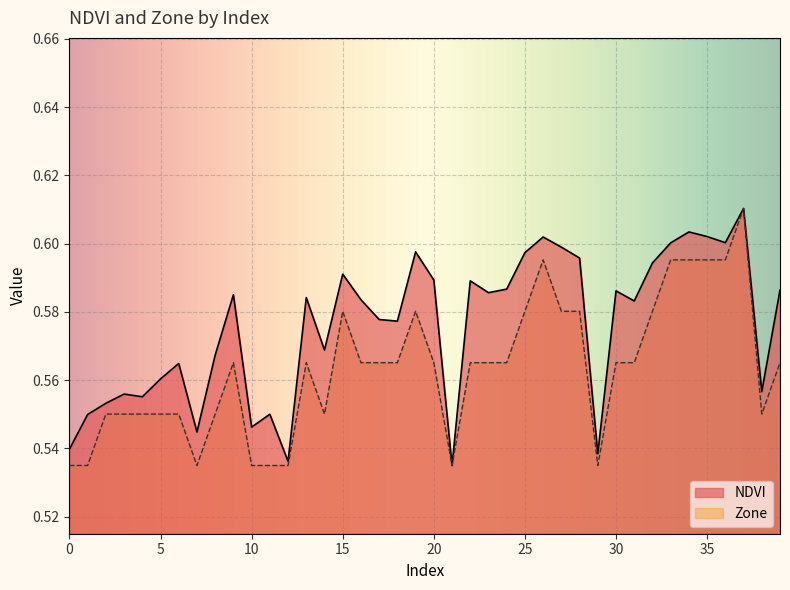

At 29, list the series in order from largest to smallest.

NDVI, Zone